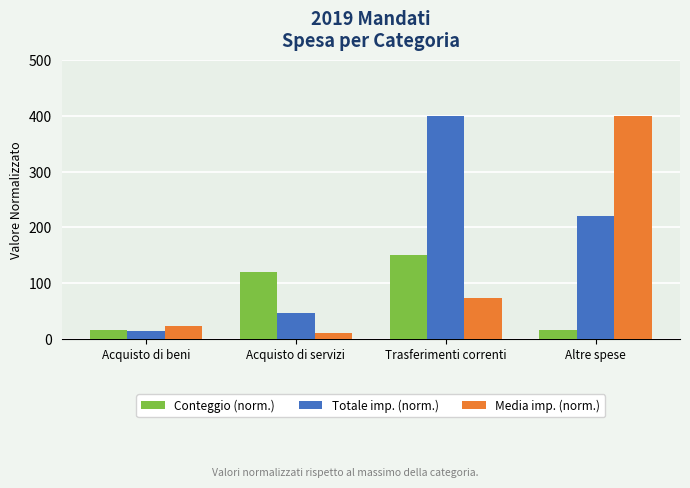

What is the maximum value for Totale imp. (norm.)?

400.0